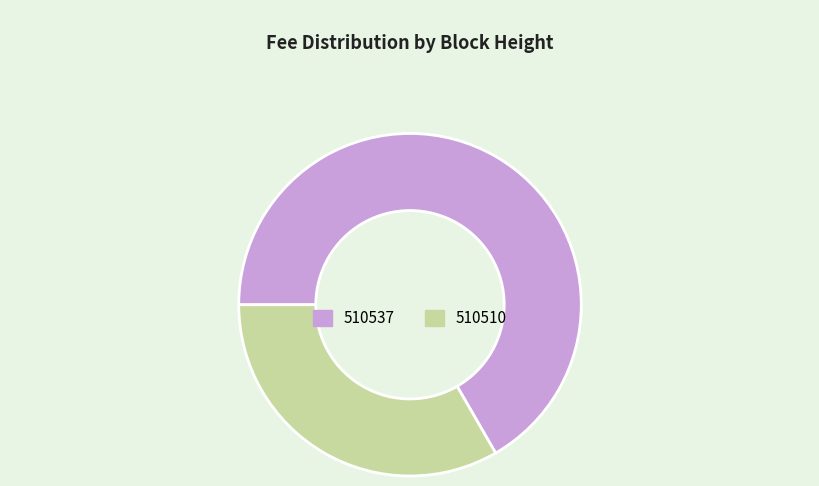

Combined, do 510510 and 510537 account for over 50%?

Yes